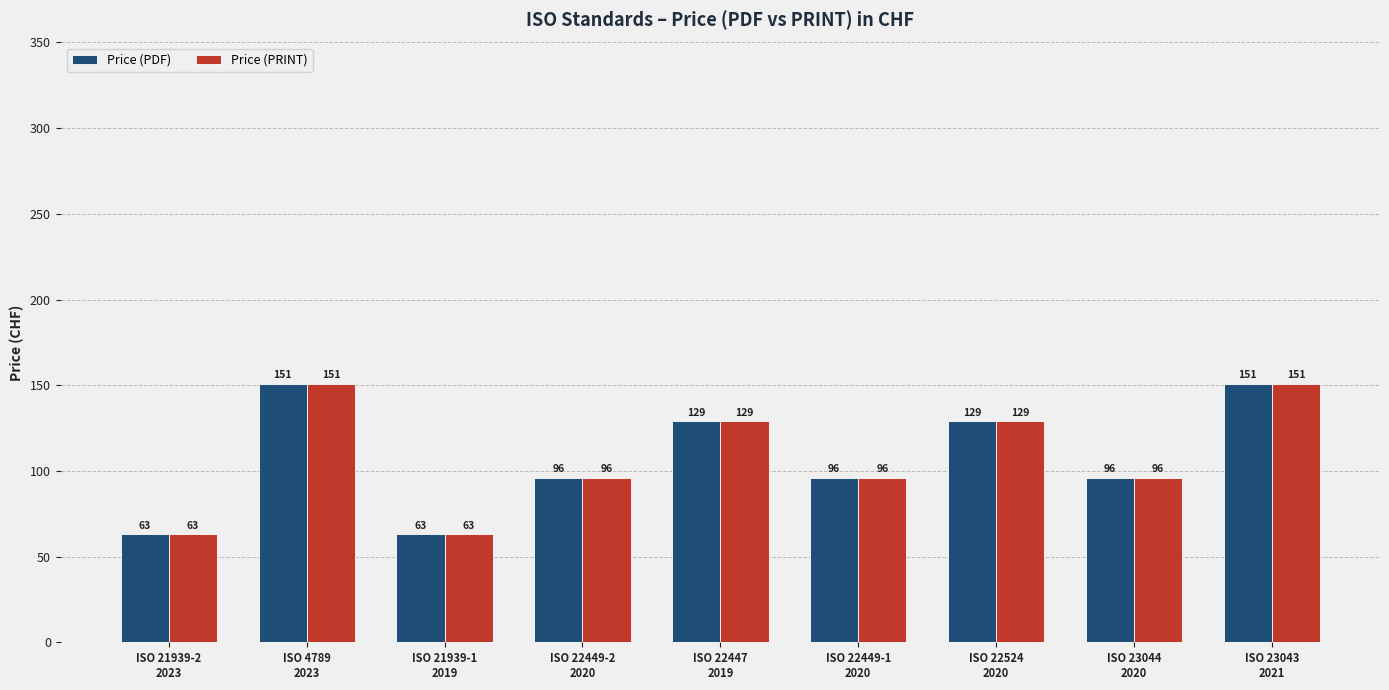

What is the average value of the Price (PDF) series?

108